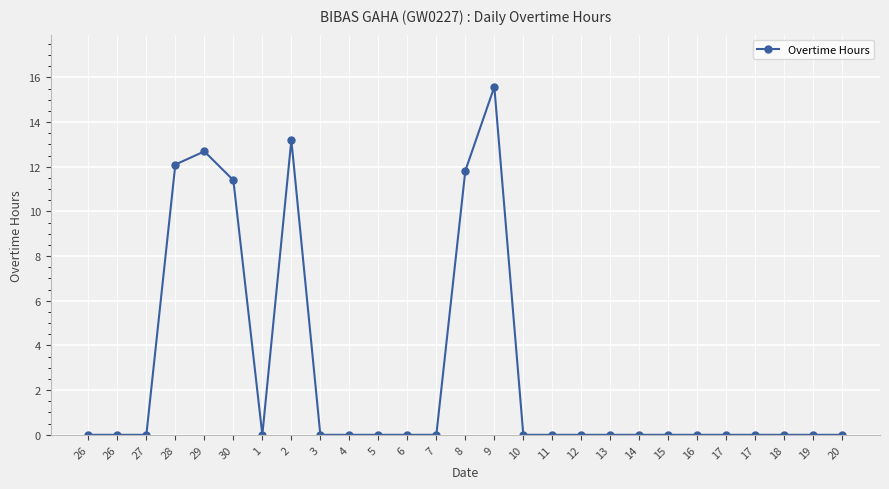

What is the label of the 22nd point from the right?

30